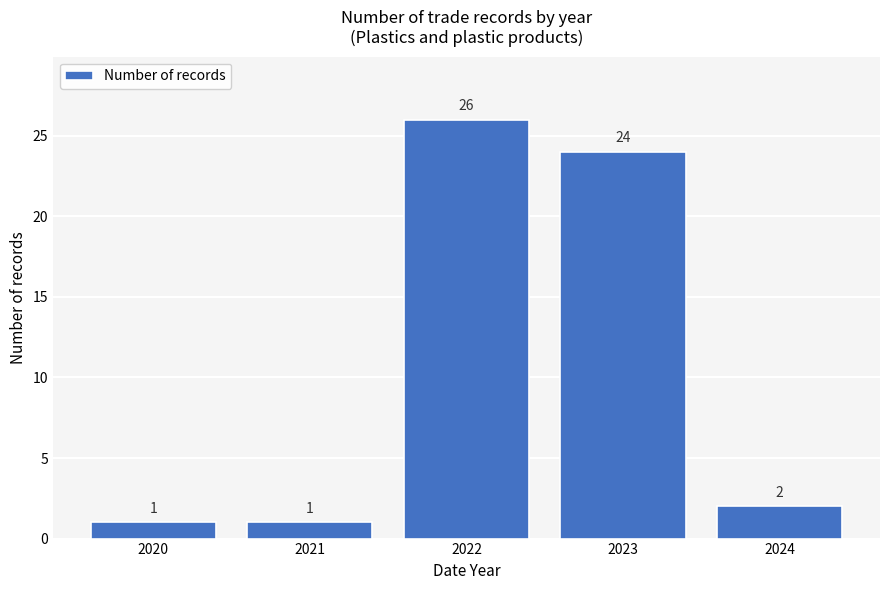

Reading right to left, transcribe all the data shown in this chart.

2024=2	2023=24	2022=26	2021=1	2020=1